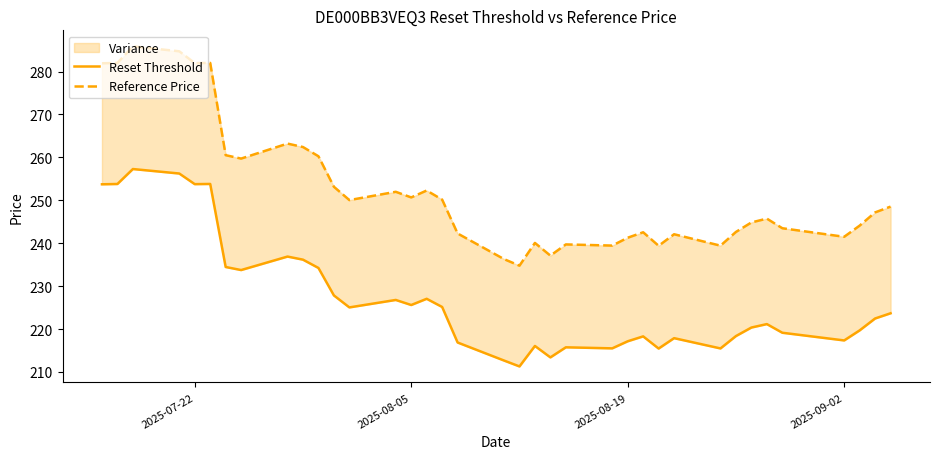

True or false: Reference Price and Reset Threshold cross at least once.

False